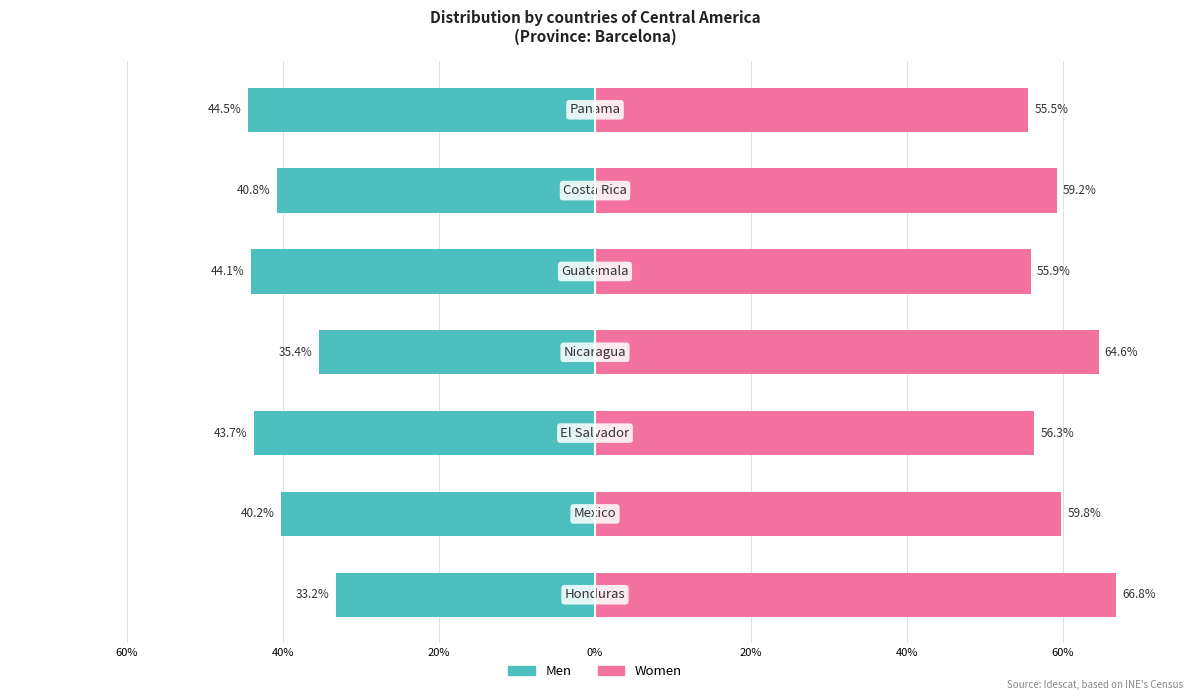

Count the number of categories in the chart.

7